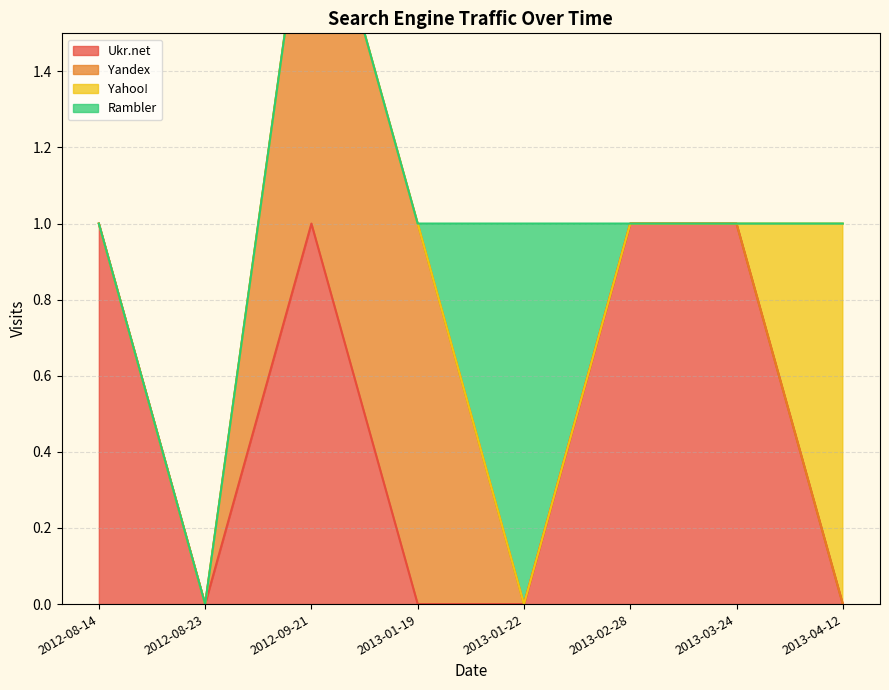

Which series has the widest spread of values?

Ukr.net